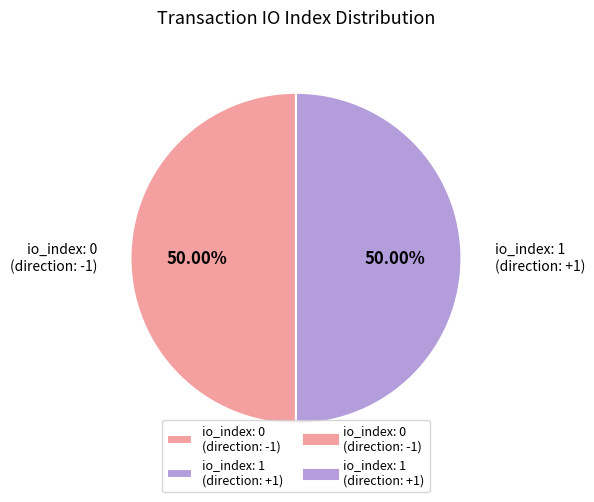

What is the ratio of the value at io_index: 1 (direction: +1) to the value at io_index: 0 (direction: -1)?

1.0